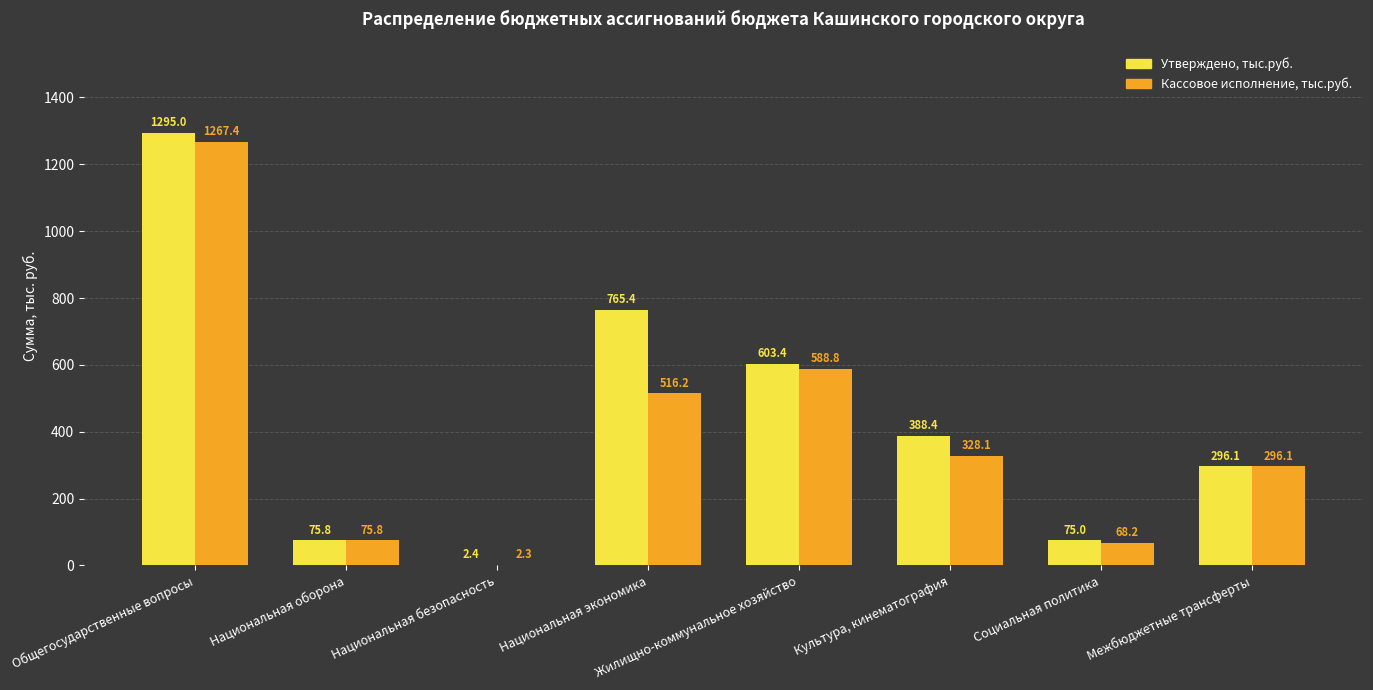

What are all the series names shown in the legend?

Утверждено, тыс.руб., Кассовое исполнение, тыс.руб.